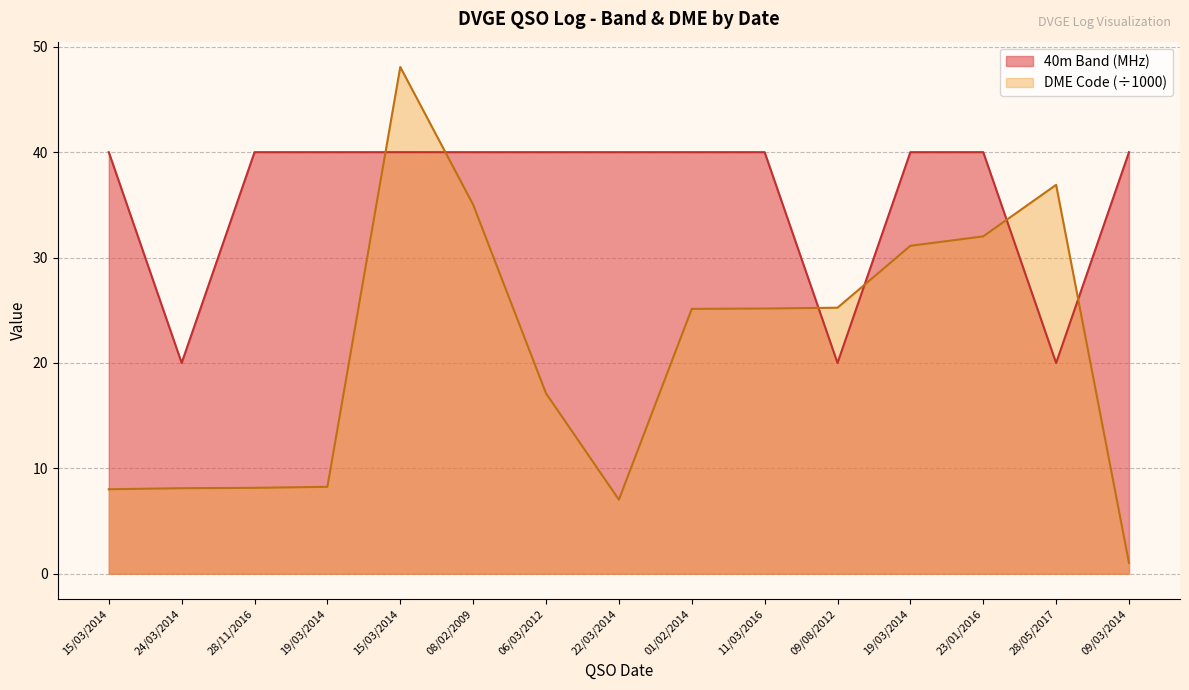

Reading left to right, list all the values displayed in this chart.

40m Band: 40.0	20.0	40.0	40.0	40.0	40.0	40.0	40.0	40.0	40.0	20.0	40.0	40.0	20.0	40.0
DME Code: 8.0	8.1	8.2	8.3	48.1	35.0	17.1	7.0	25.1	25.2	25.2	31.1	32.0	36.9	1.0